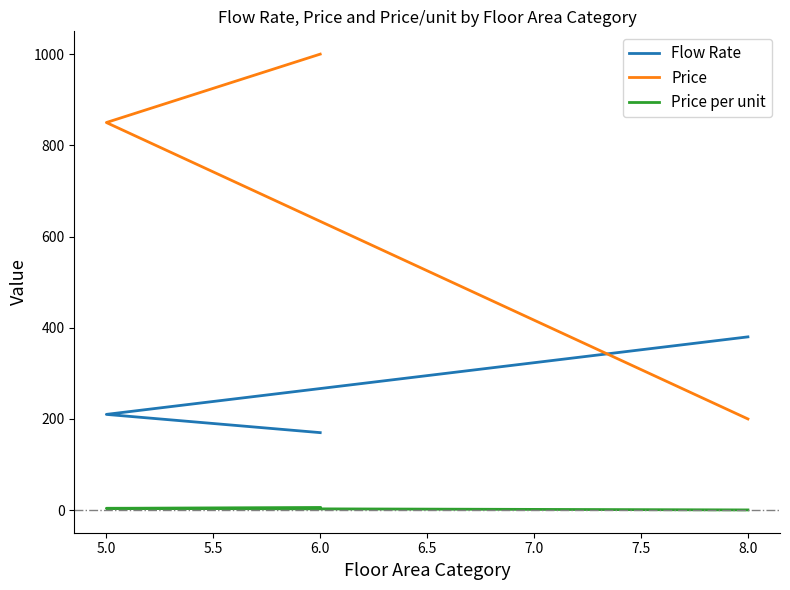

Rank the series by their maximum value, from lowest to highest.

Price per unit, Flow Rate, Price